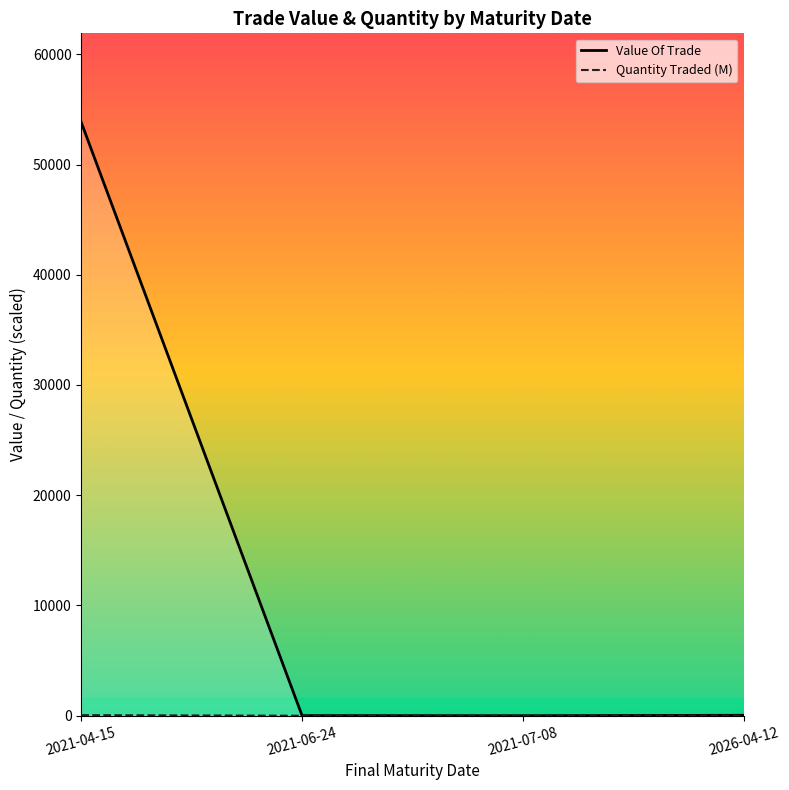

At how many categories does at least one series exceed 42611?

1